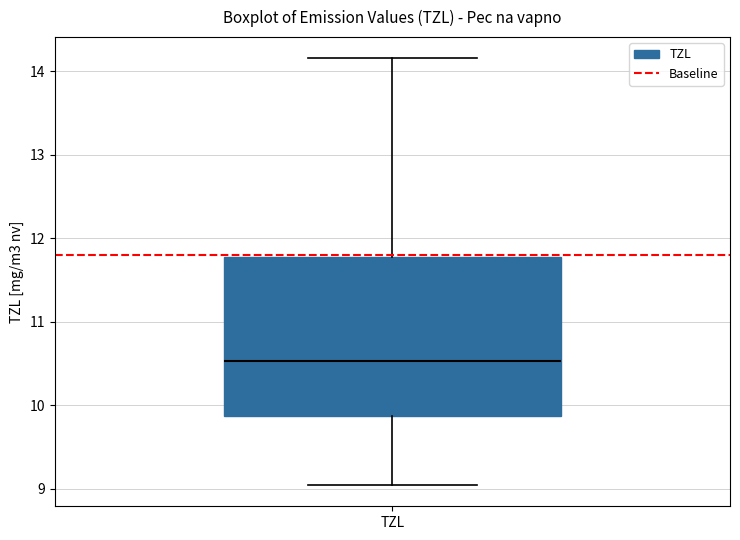

Read this box plot against the y-axis: the position of the median line, the range covered by the box, and the ends of both whiskers. The values are not printed on the chart, so give them approximately, as read against the axis.

median 10.5, box 9.9 to 11.8, whiskers 9.0 to 14.2